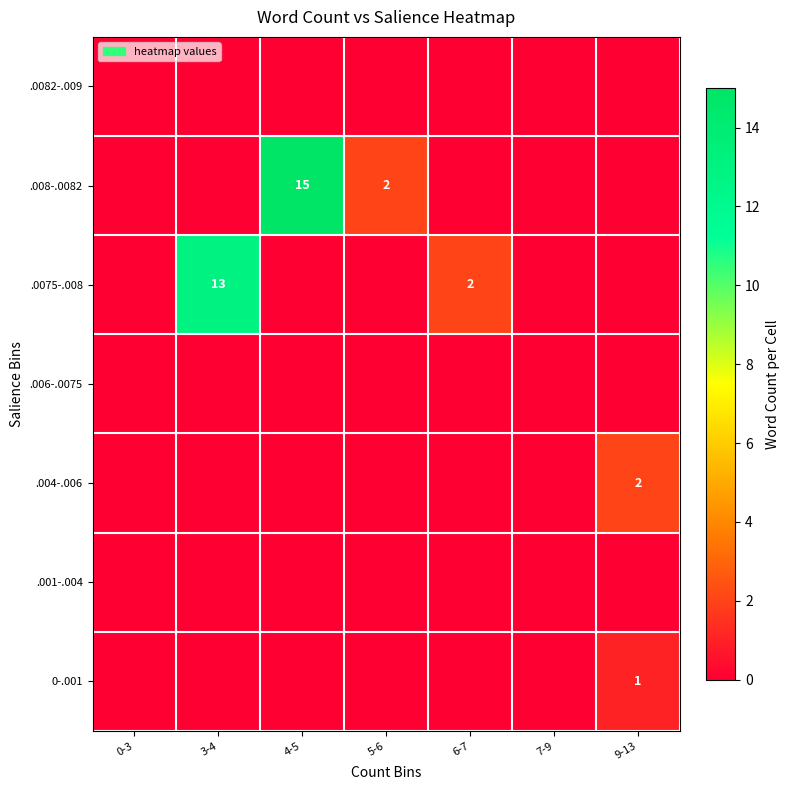

Between 3-4 and 9-13, which is larger?

9-13